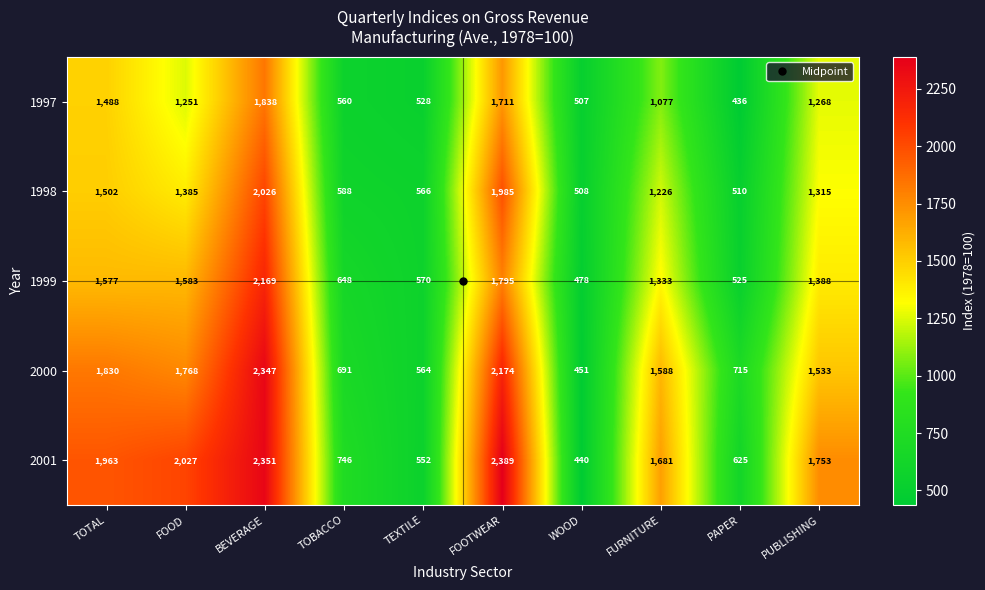

At which category does the chart reach its peak across all series?

FOOTWEAR